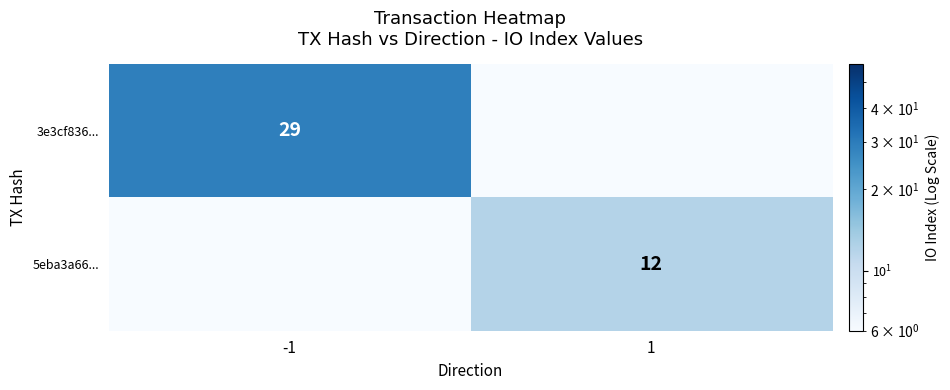

Where is 5eba3a66... nearest to the value 6?

-1